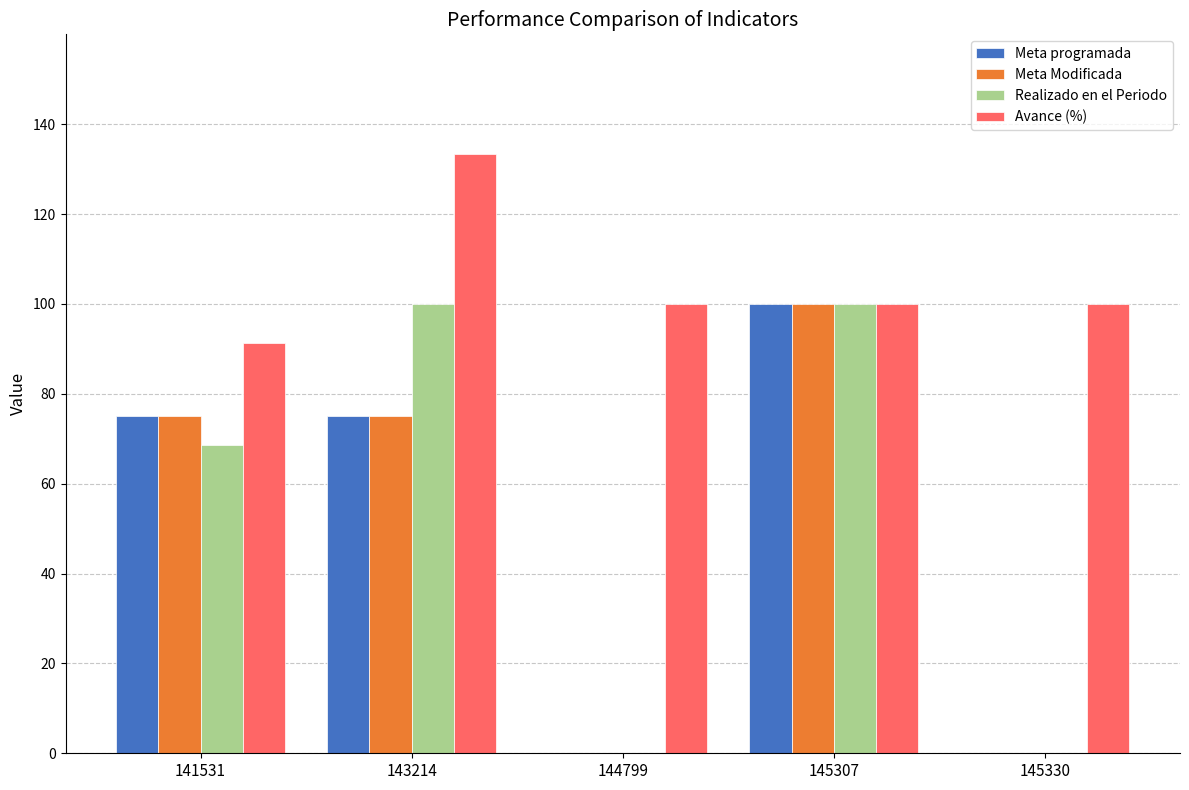

Reading right to left, what are all the values shown in this chart?

Meta programada: 0.0	100.0	0.0	75.0	75.0
Meta Modificada: 0.0	100.0	0.0	75.0	75.0
Realizado en el Periodo: 0.0	100.0	0.0	100.0	68.5
Avance (%): 100.0	100.0	100.0	133.3	91.3